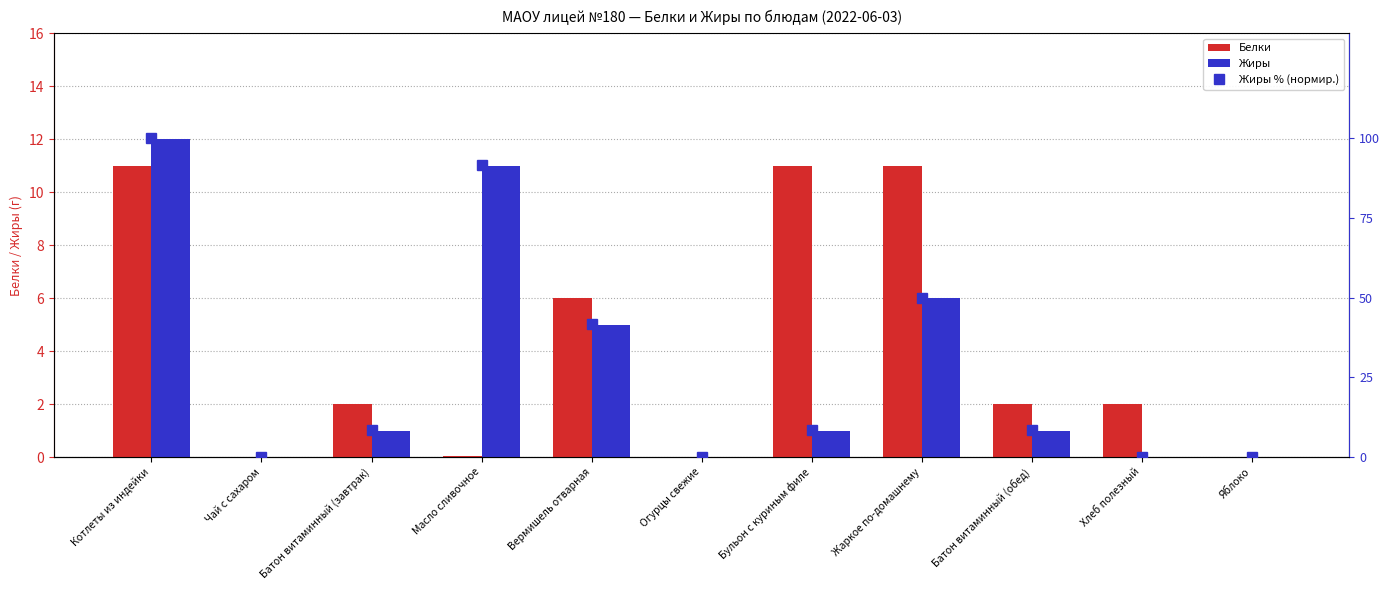

Where is Белки nearest to the value 5?

Вермишель отварная